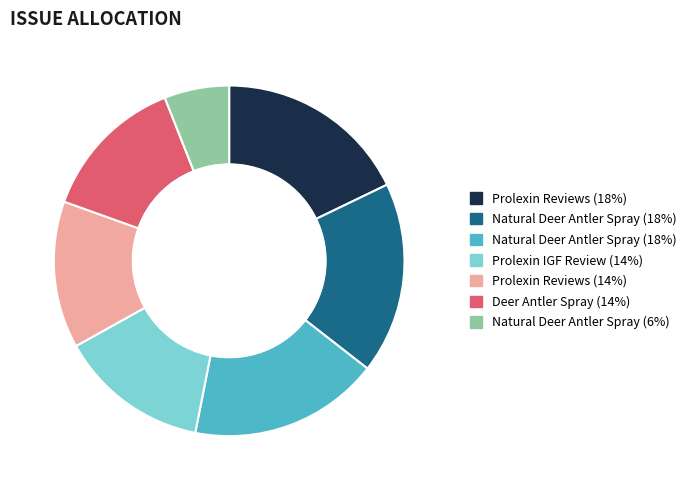

Is there a majority slice in this chart?

No